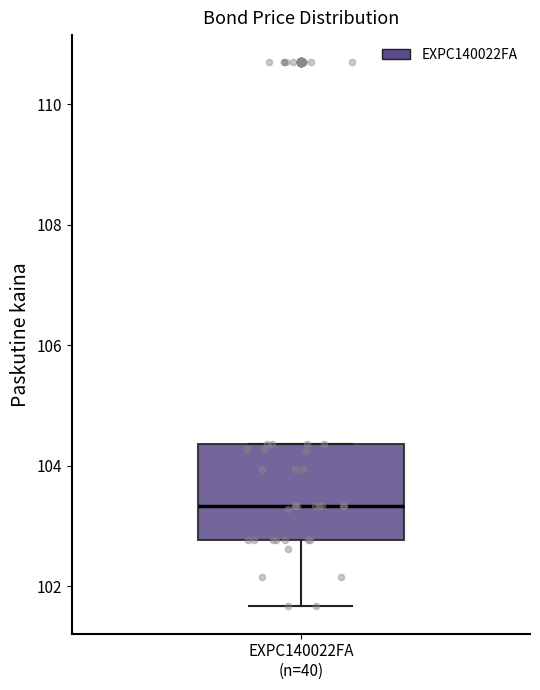

Where is the lower edge of the box for EXPC140022FA (n=40) on the y-axis? The values are not printed on the chart, so give them approximately, as read against the axis.

102.8